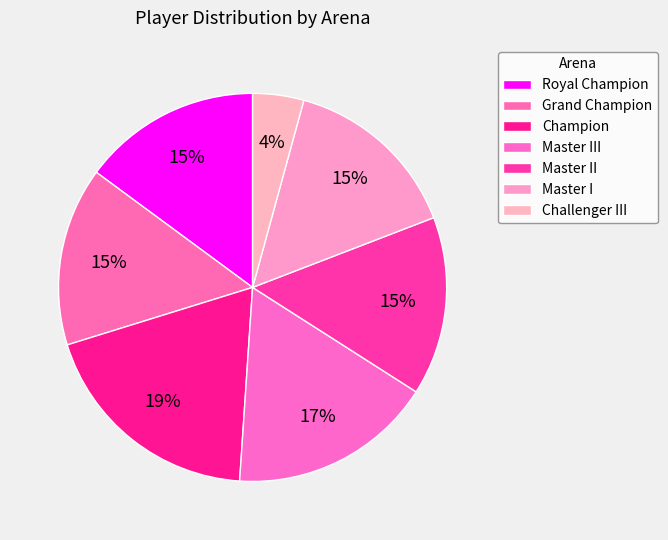

How many slices are in this pie chart?

7